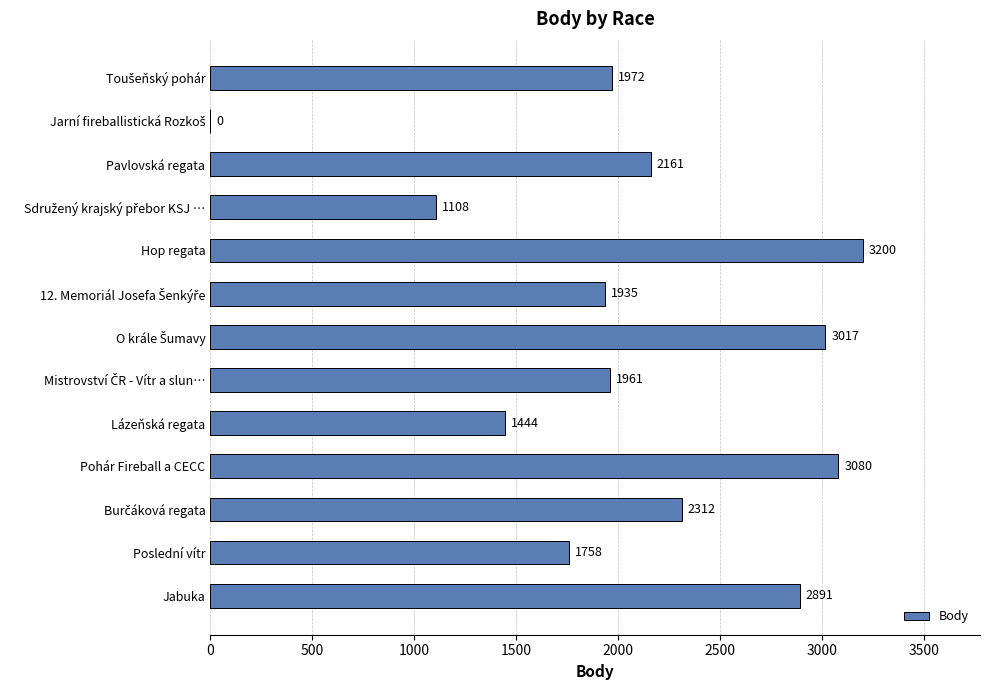

At which category does the chart reach its peak across all series?

Hop regata